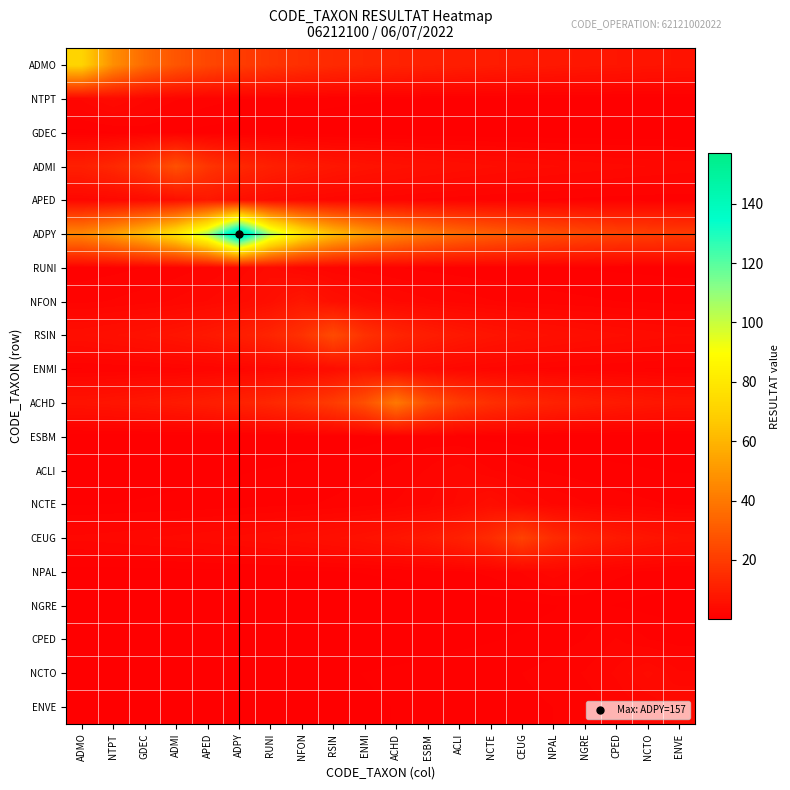

Rank the series by their maximum value, from lowest to highest.

GDEC, ESBM, NGRE, CPED, ACLI, NPAL, NTPT, RUNI, NCTO, ENVE, NCTE, ENMI, APED, NFON, CEUG, RSIN, ADMI, ACHD, ADMO, ADPY